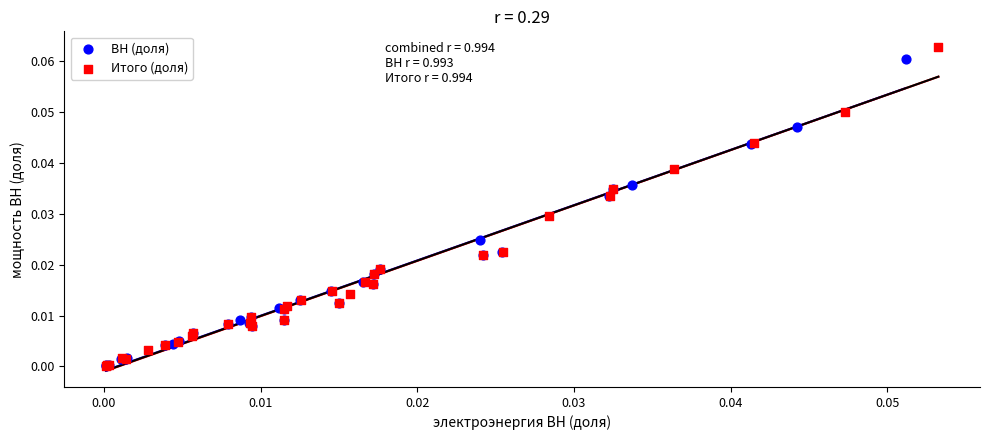

Which series has the largest Y range (max minus min)?

Итого (доля)